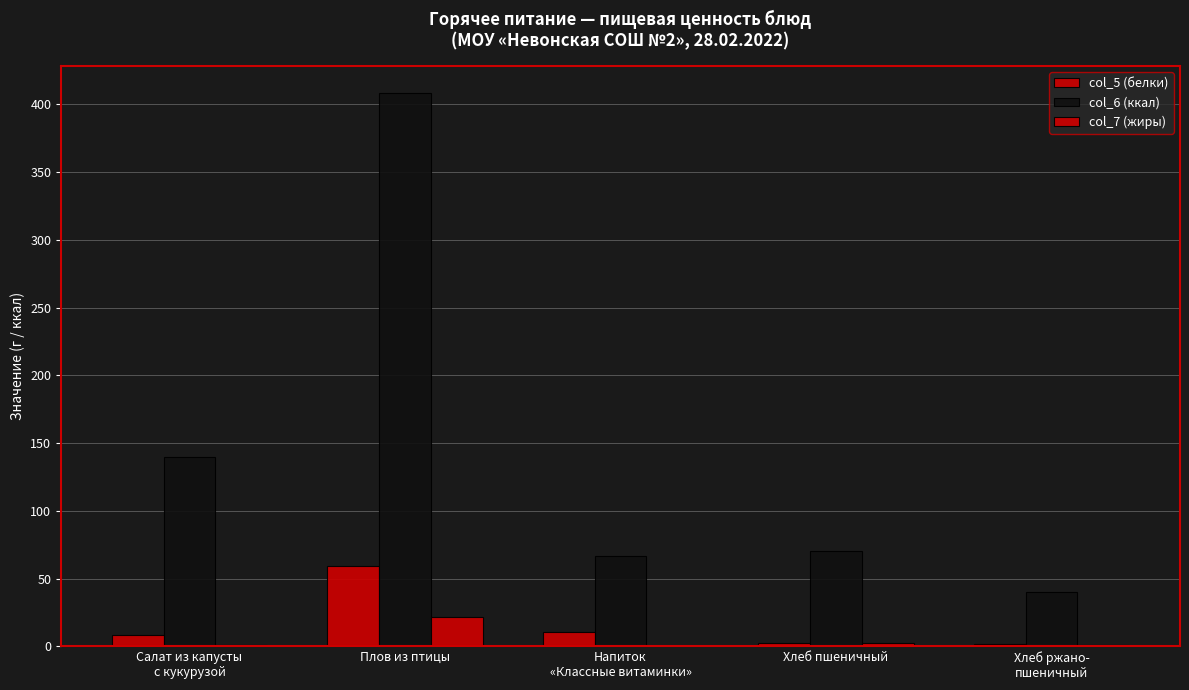

Is it true that col_5 (белки) equals 15.8 at Напиток
«Классные витаминки»?

False